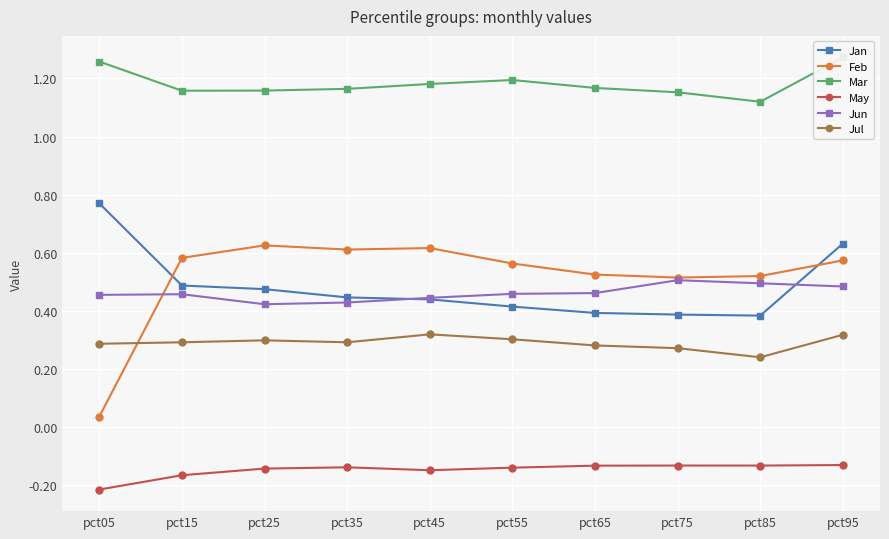

Where is the first local maximum for May?

pct35